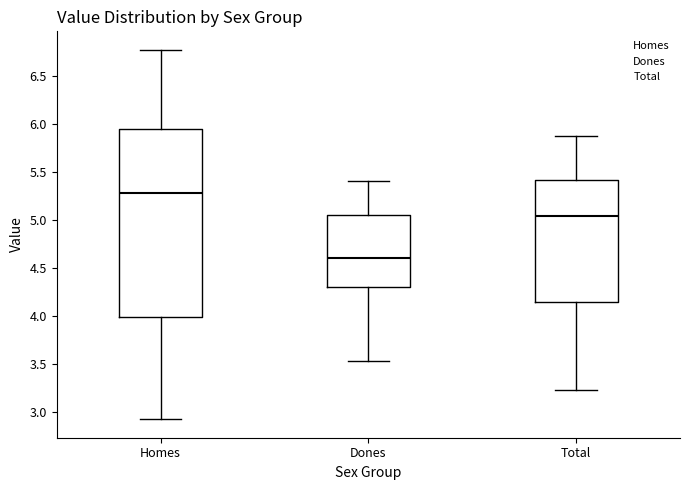

Which box is the tallest, from its lower edge to its upper edge?

Homes